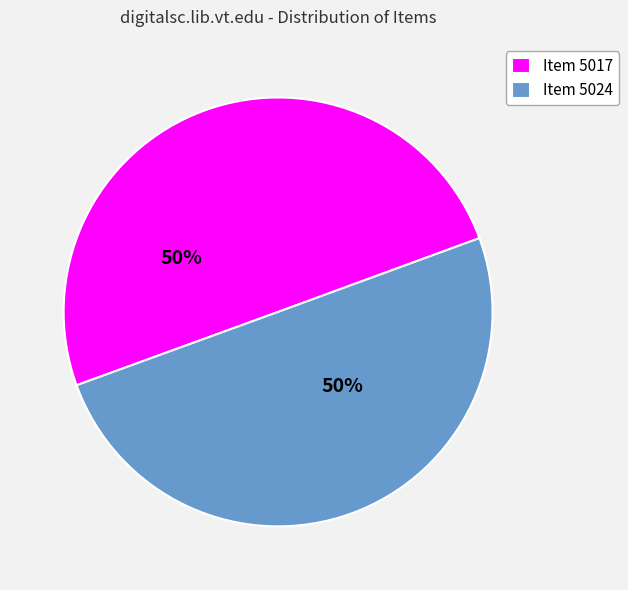

True or false: Item 5024 accounts for 50% of the total.

True